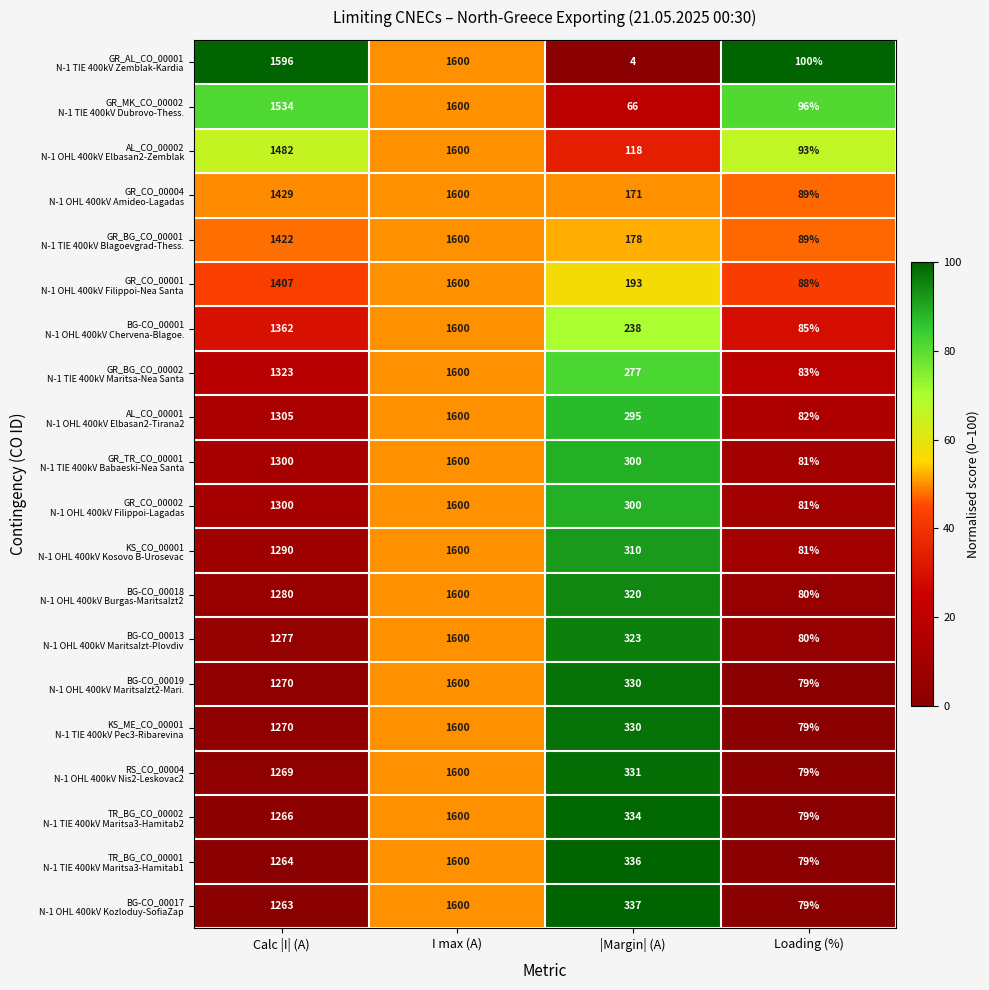

At how many categories does at least one series exceed 303?

3